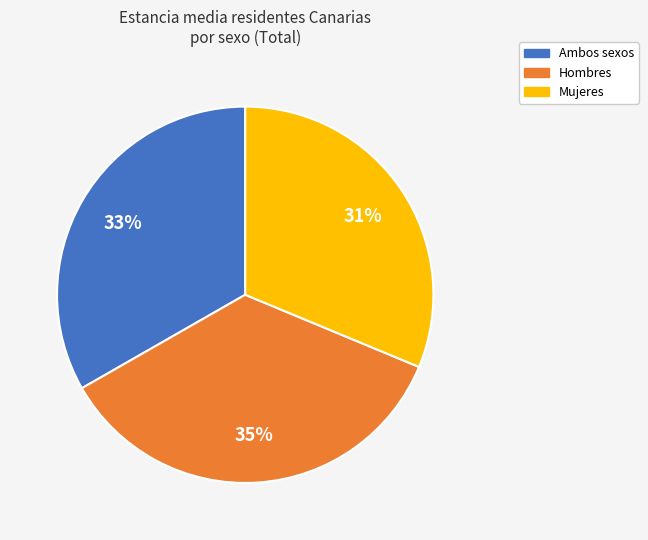

The Mujeres slice represents 31% of the pie. True or false?

True